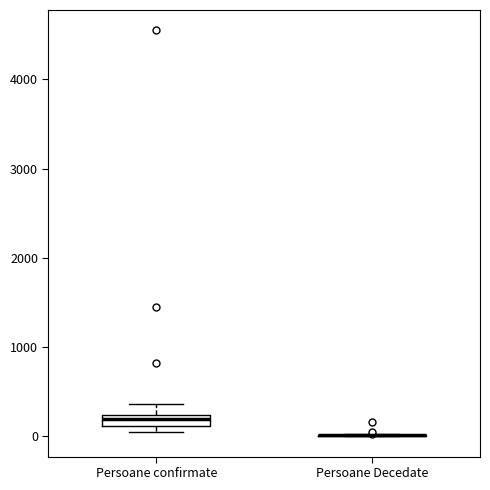

Which box is the tallest, from its lower edge to its upper edge?

Persoane confirmate